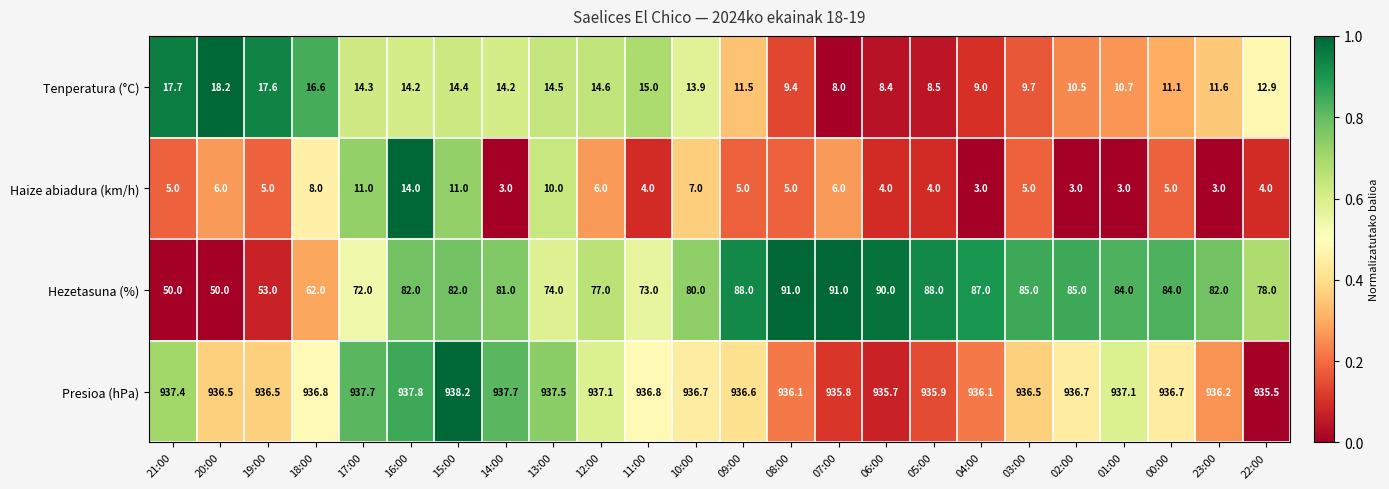

Which series has the largest total across all categories?

Presioa (hPa)